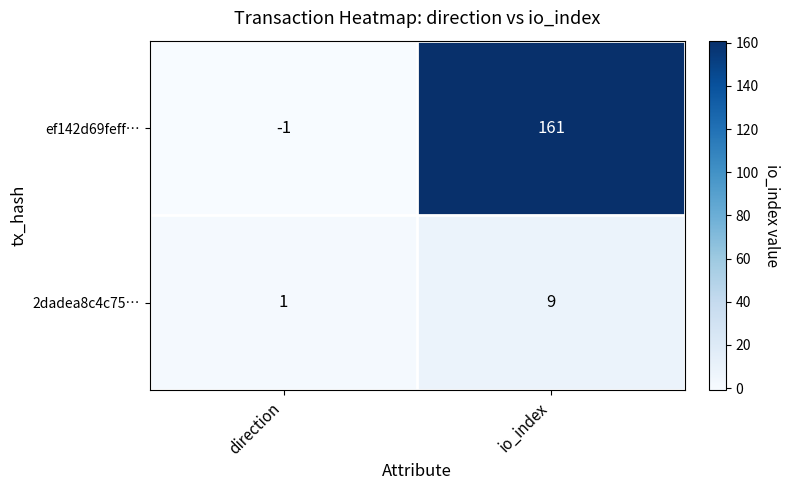

What is the difference between the 2dadea8c4c75… values at direction and io_index?

8